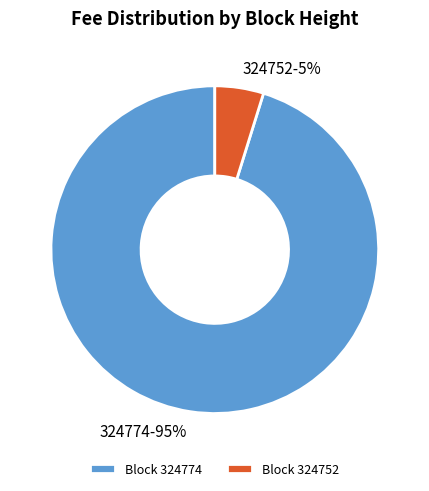

Which category has the biggest portion of the pie?

324774